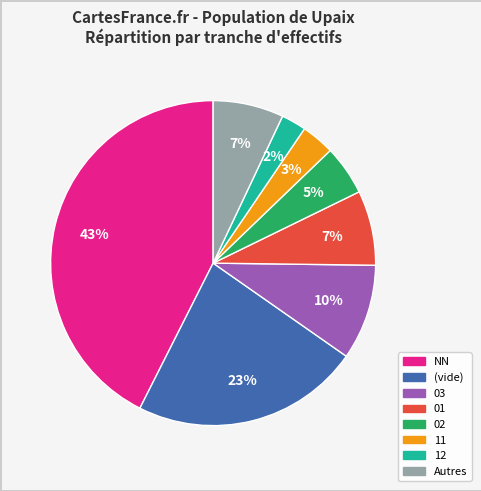

Is there any slice that represents more than half of the pie?

No